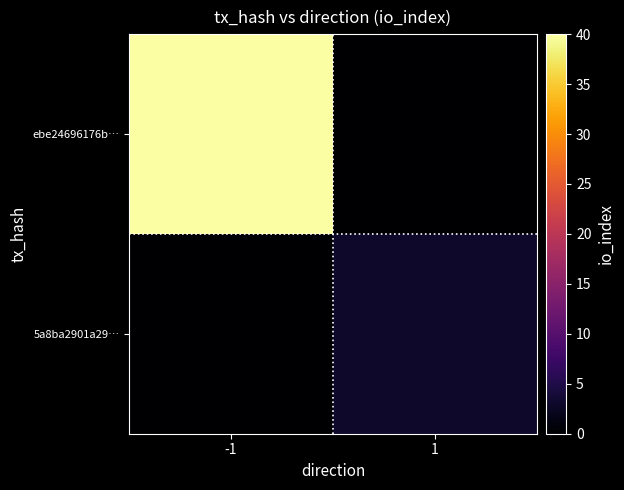

Reading right to left, transcribe all the data shown in this chart.

ebe24696176b…: 1=0	-1=40
5a8ba2901a29…: 1=3	-1=0